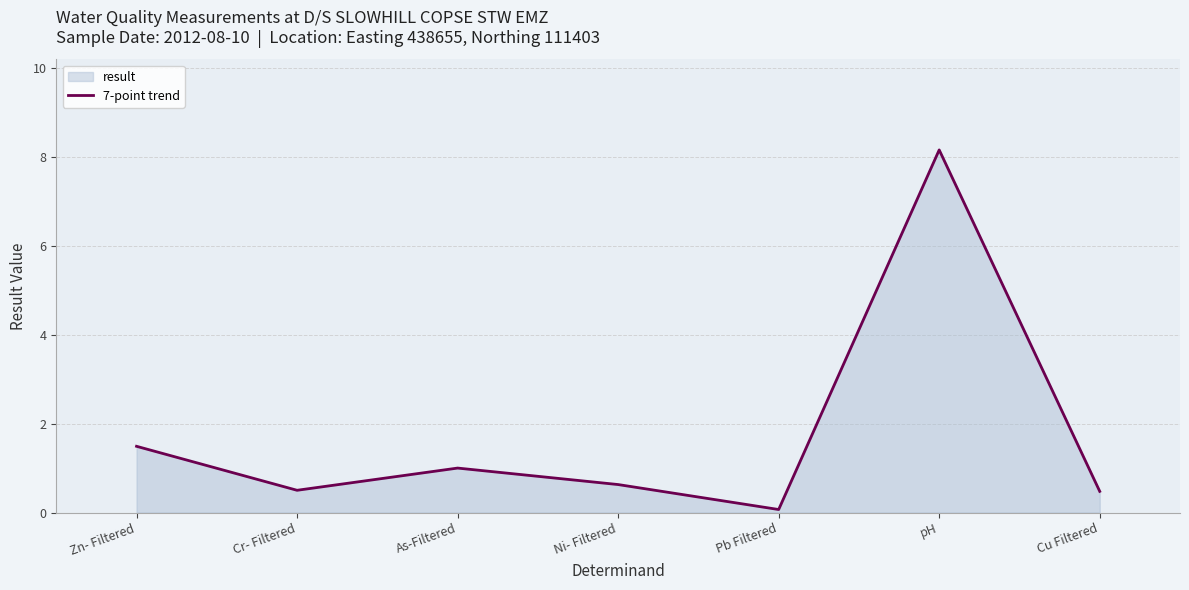

What is the difference between the maximum and second lowest values?

7.7